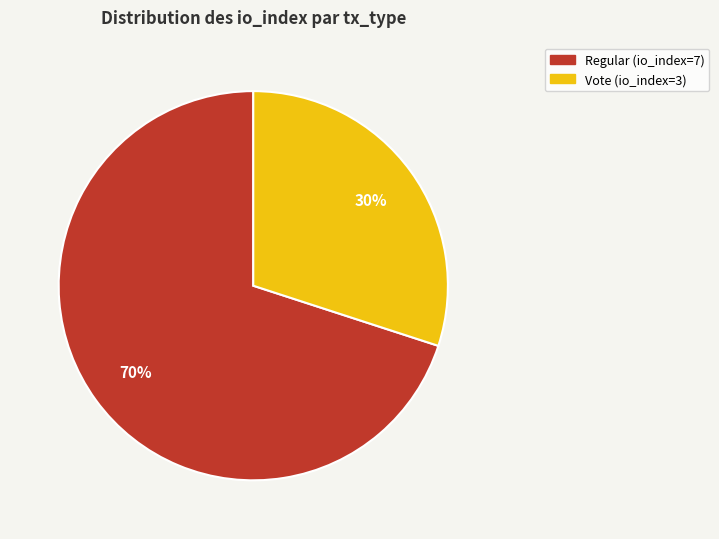

Rank the categories by value from highest to lowest.

Regular (io_index=7), Vote (io_index=3)